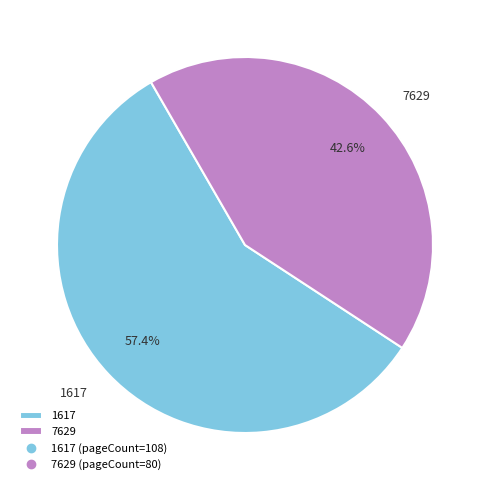

What is the smallest slice in the pie chart?

7629